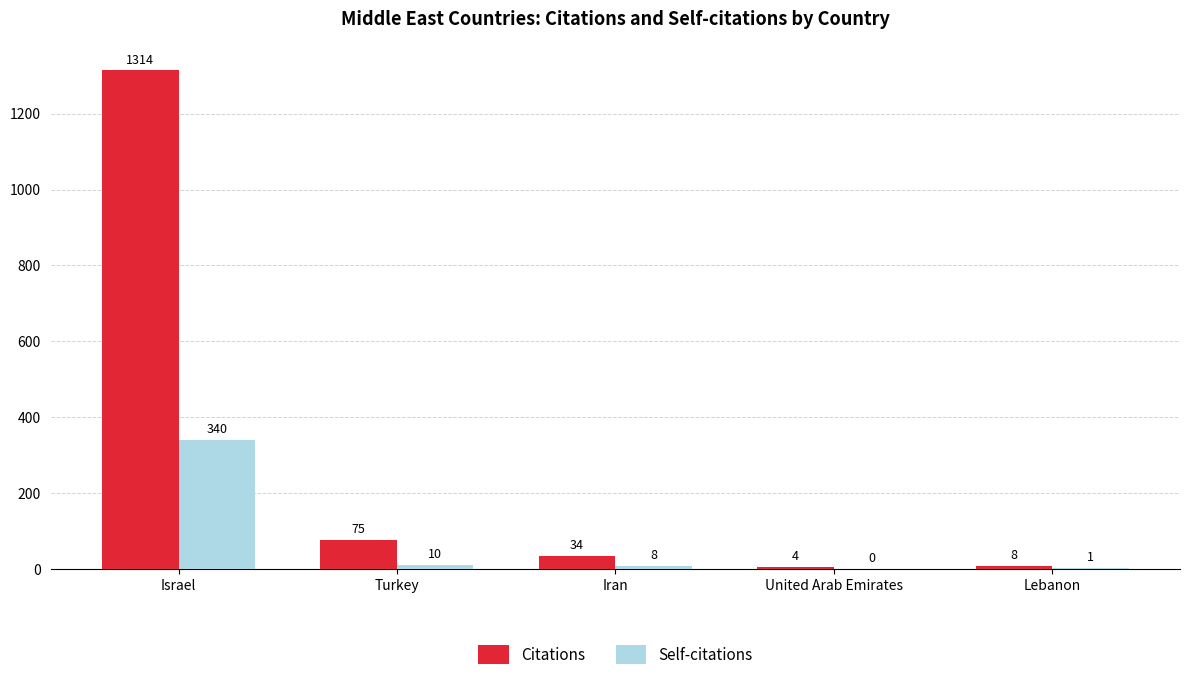

What is the sum of all Self-citations values?

359